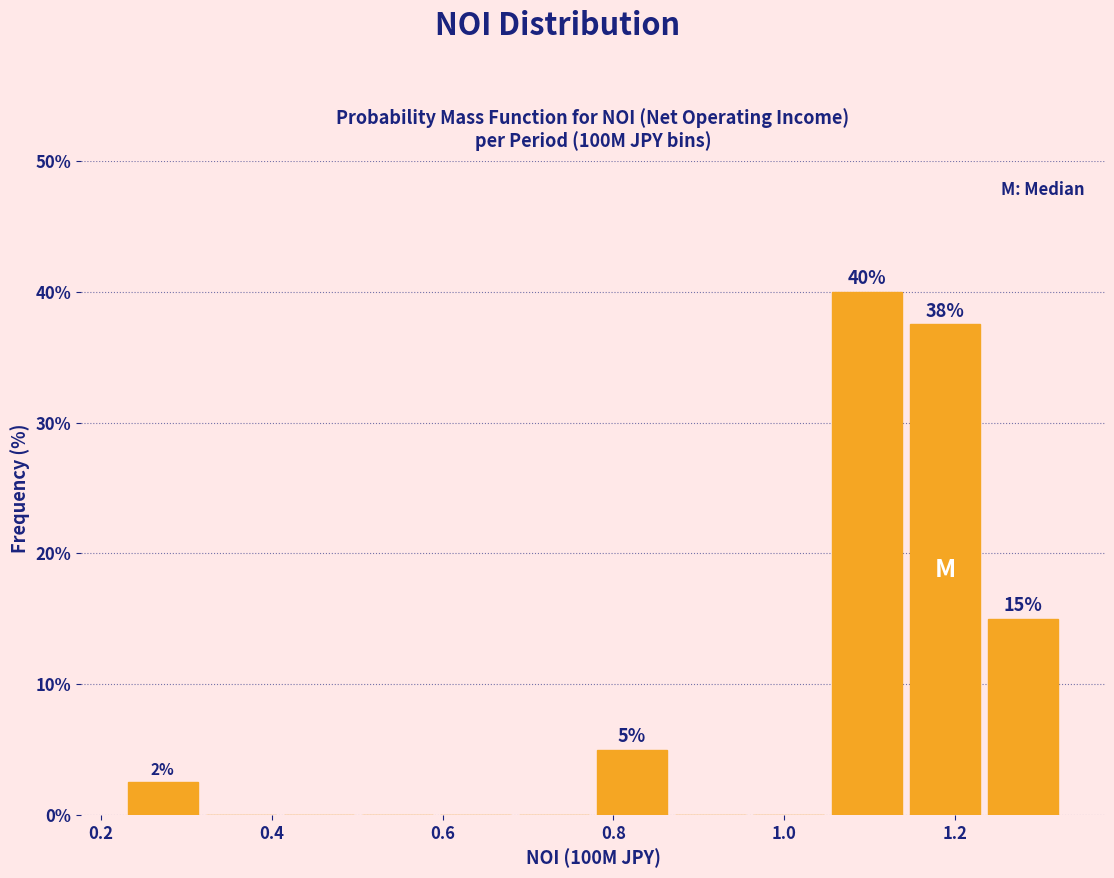

Which range on the x-axis has the tallest bar?

1.06 to 1.14